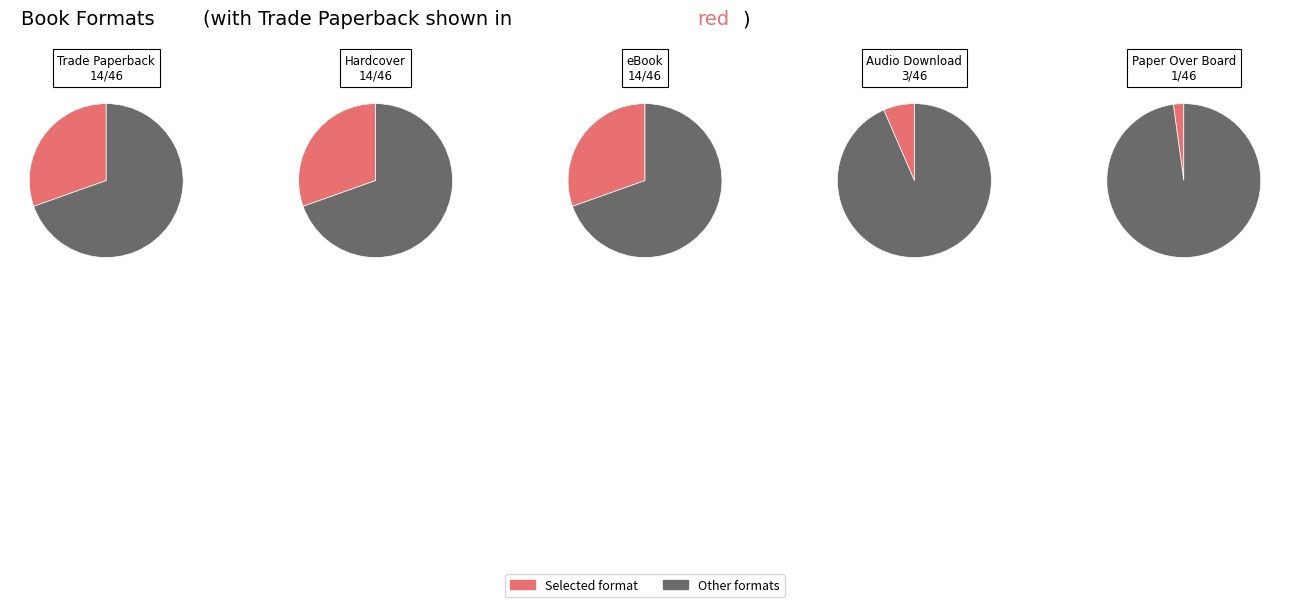

What percentage is the Trade Paperback slice, to the nearest percent?

30%